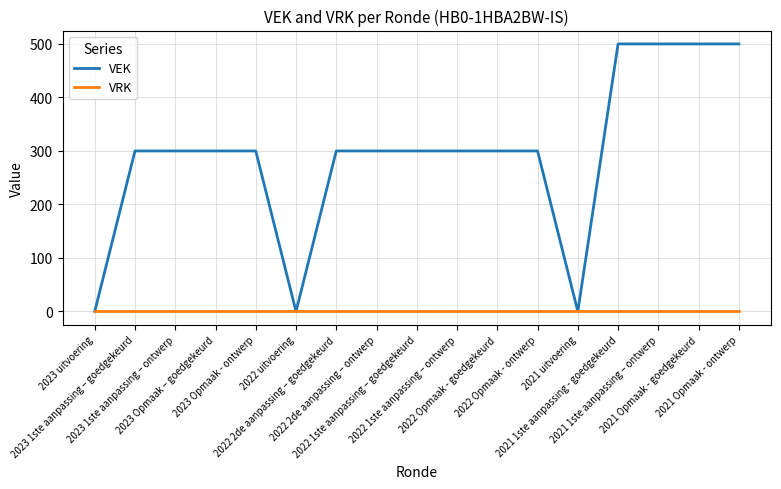

What is the greatest value displayed?

500